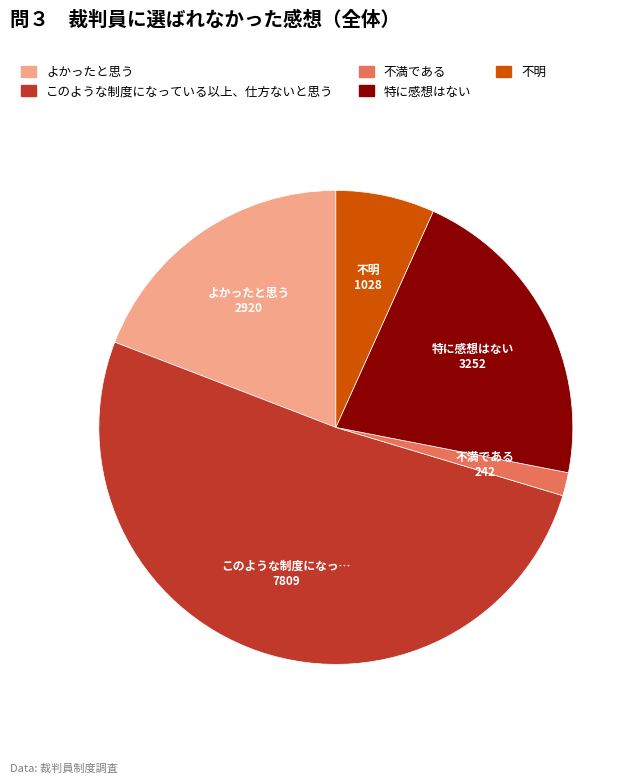

Is it true that このような制度になっている以上、仕方ないと思う is 51% of the pie?

True